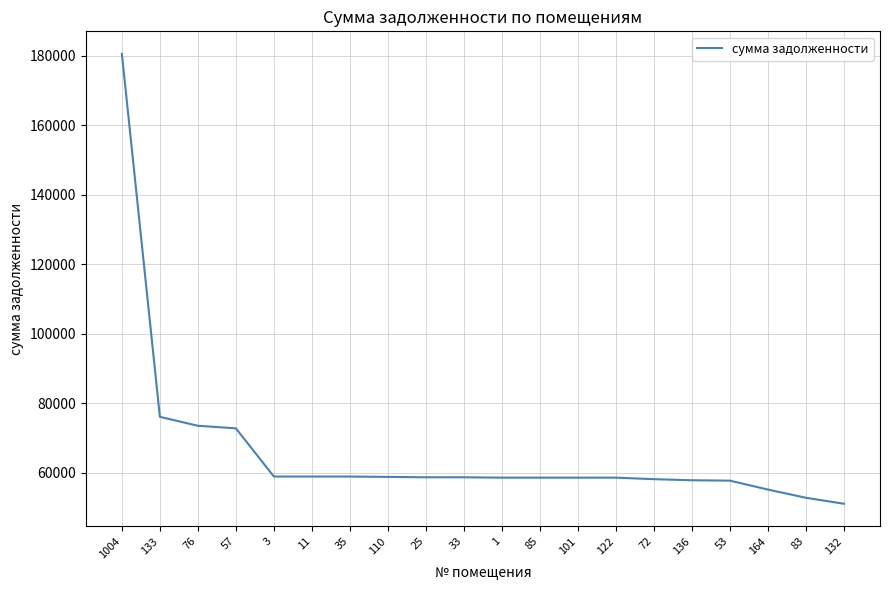

How many series are shown in this chart?

1